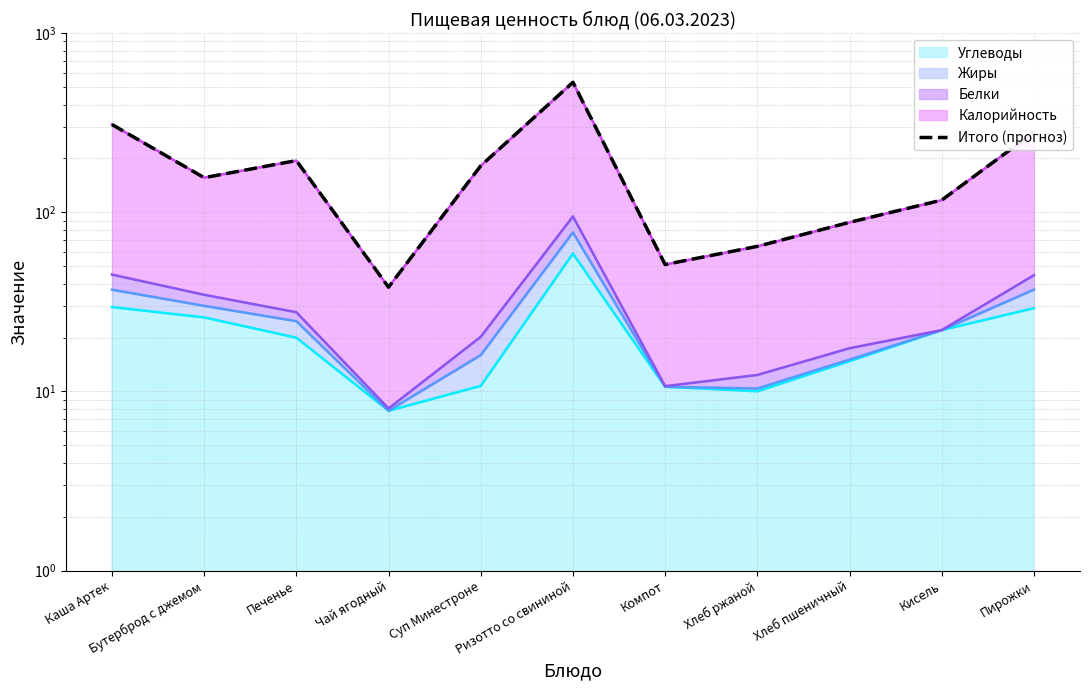

Is it true that the value at Пирожки is 134.1?

False